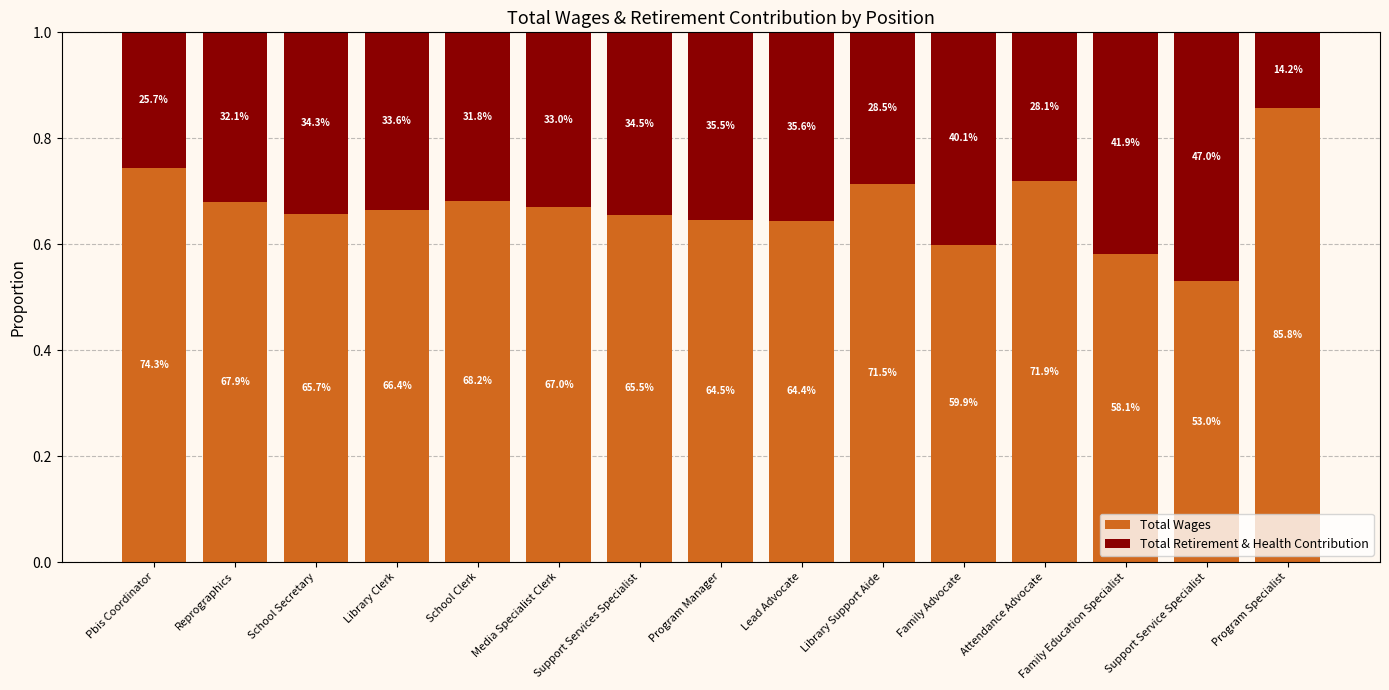

Does the chart contain stacked bars?

Yes